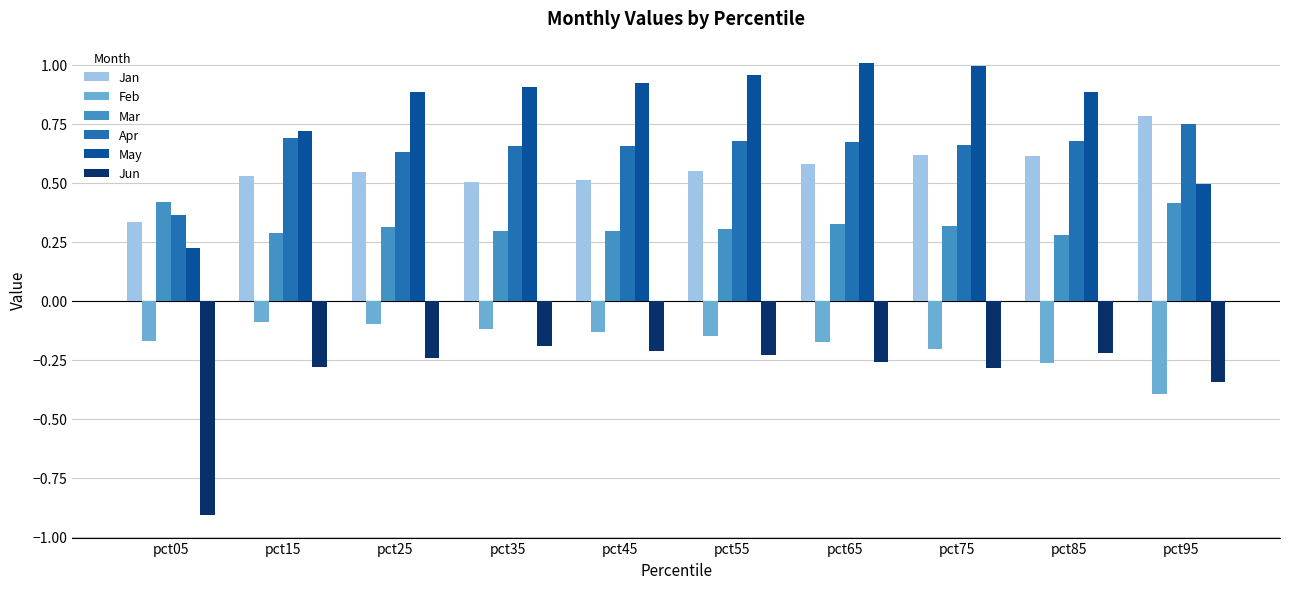

Which category has the lowest value across all series?

pct05